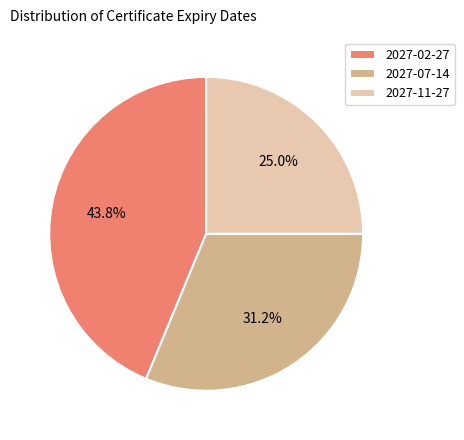

Count the number of slices in the pie.

3